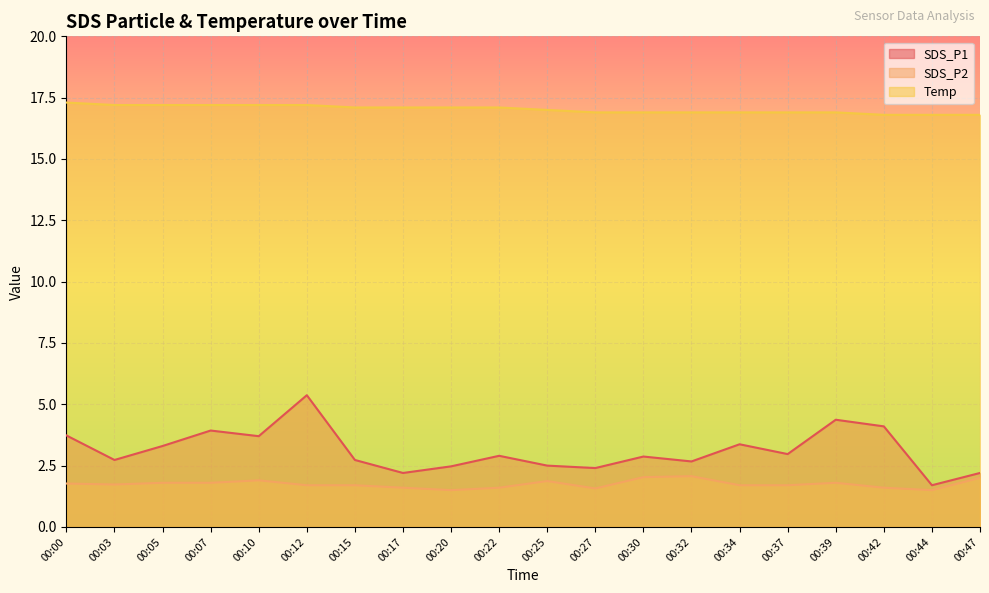

How many categories are shown in the chart?

20